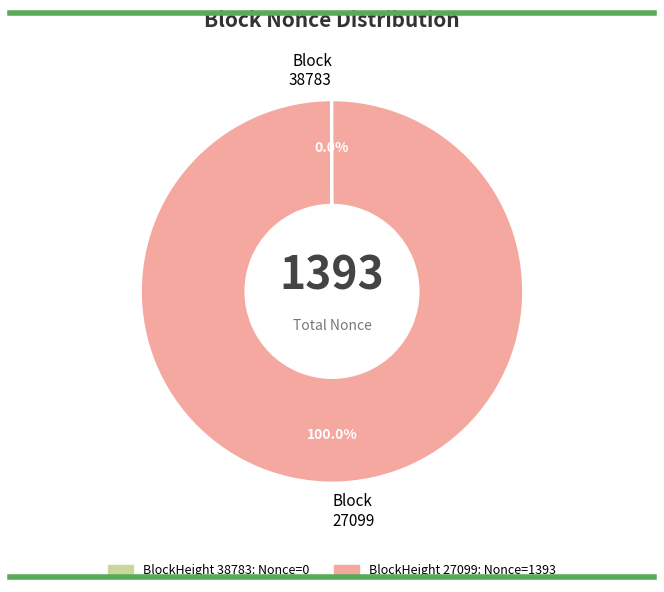

Which category accounts for the majority?

Block 27099